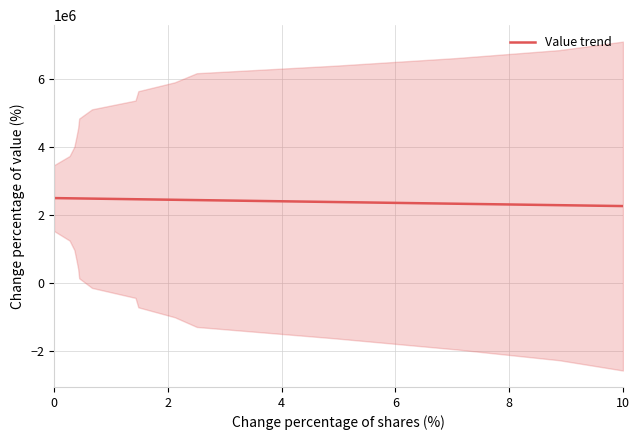

Does the chart have visible grid lines?

Yes